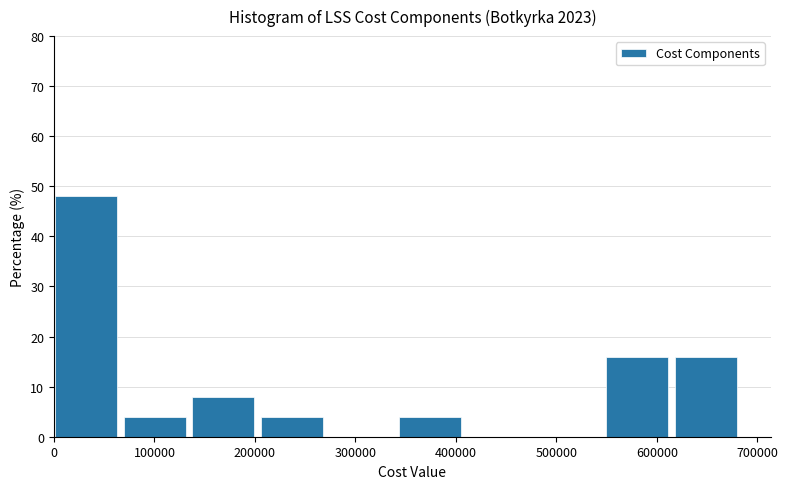

Reading left to right, list every bar in this chart as the range it spans on the x-axis followed by its height. Neither the bar edges nor the heights are printed on the chart, so give them approximately, as read against the axes.

0 to 70000: 48
70000 to 140000: 4
140000 to 210000: 8
210000 to 270000: 4
270000 to 340000: 0
340000 to 410000: 4
410000 to 480000: 0
480000 to 550000: 0
550000 to 620000: 16
620000 to 690000: 16